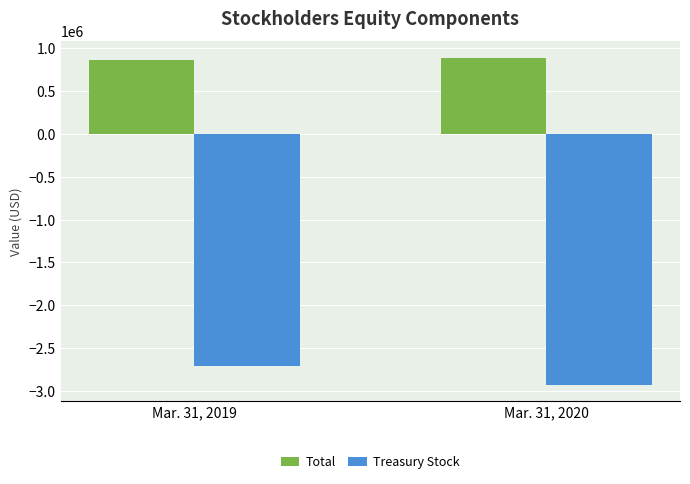

What is the sum of all Treasury Stock values?

-5637726